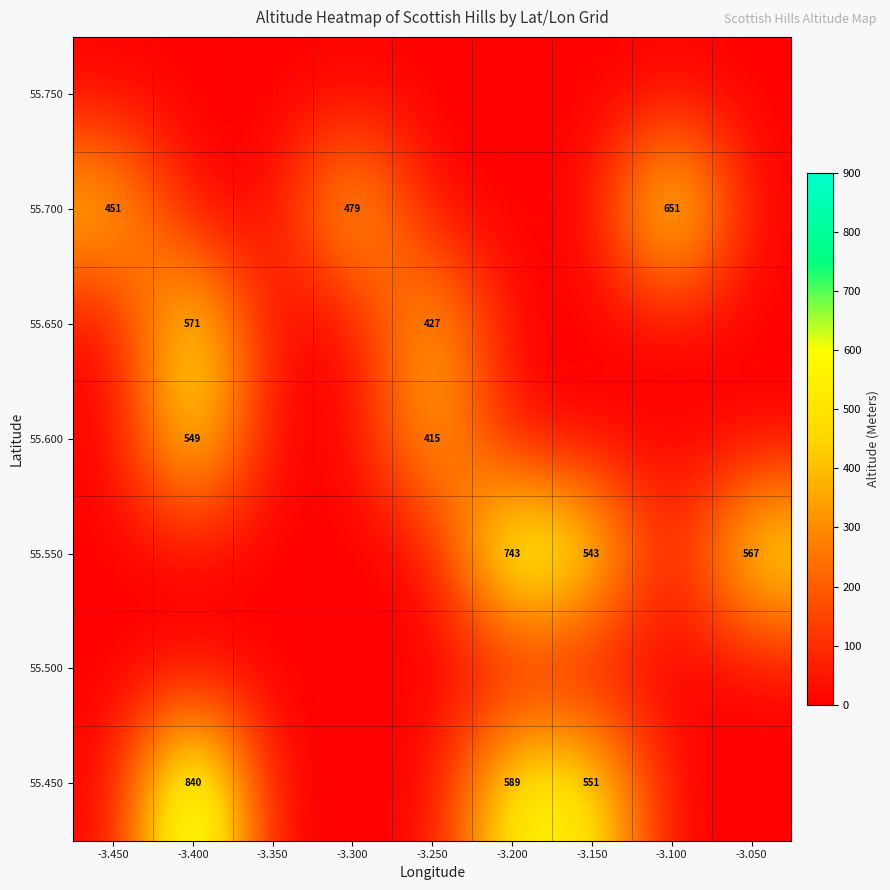

Is it true that 55.450 equals 589 at -3.200?

True